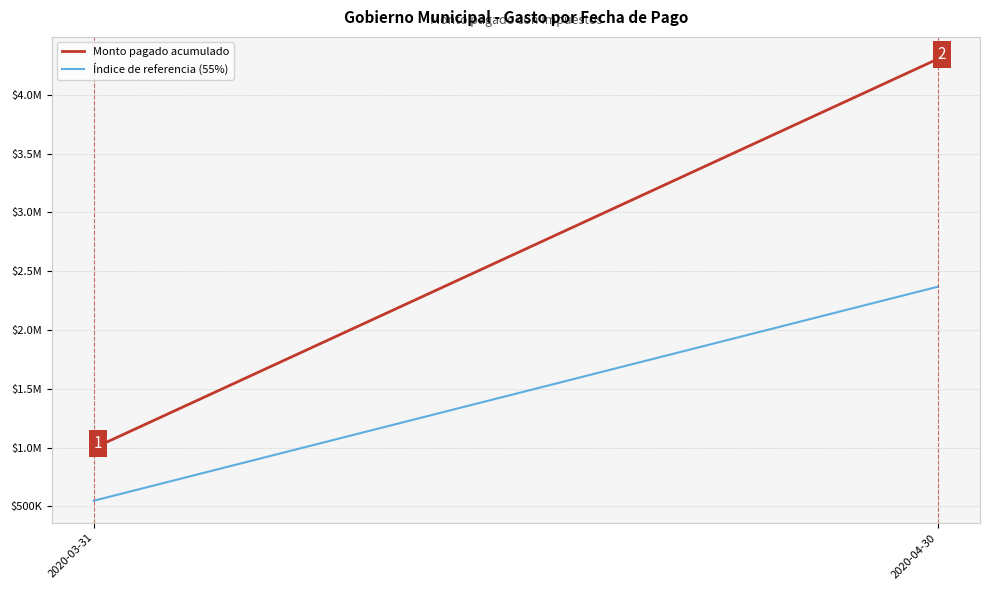

What is the label of the 2nd point from the right?

2020-03-31